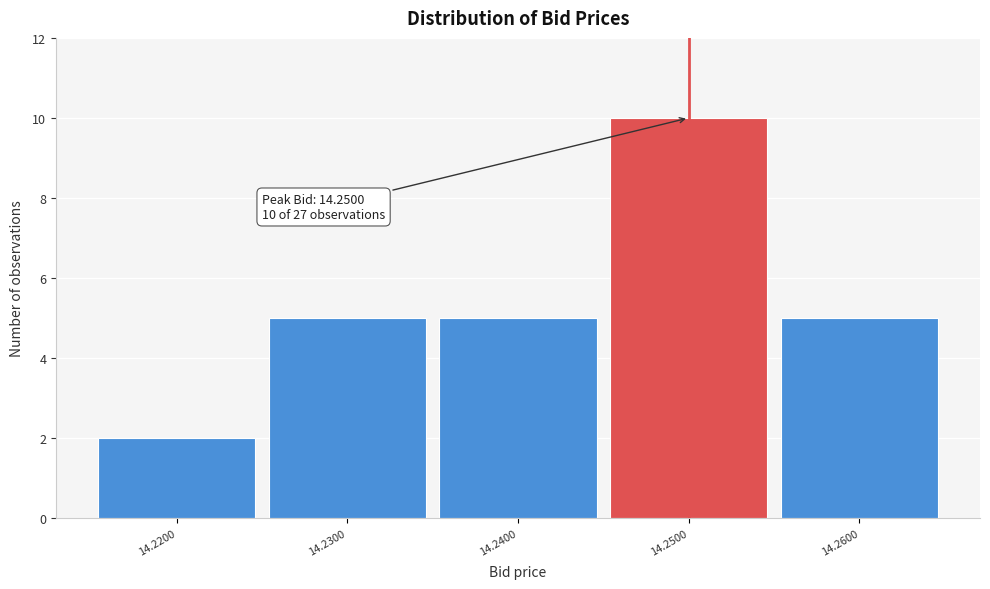

Reading left to right, transcribe all the data shown in this chart.

14.2200=2	14.2300=5	14.2400=5	14.2500=10	14.2600=5